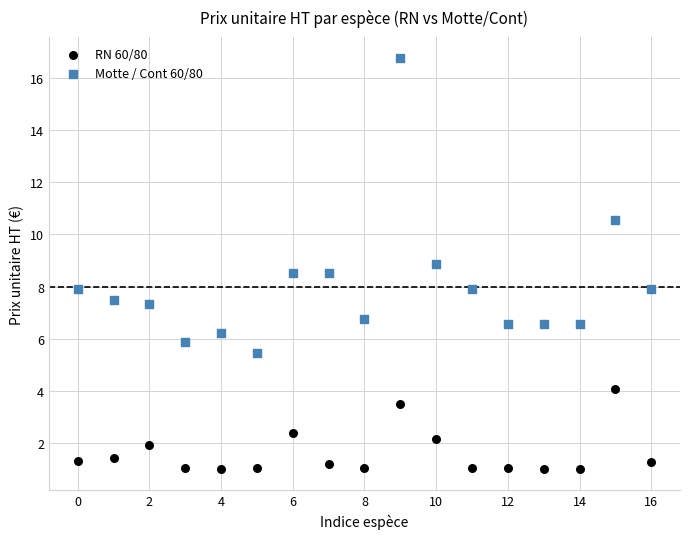

What are all the series names shown in the legend?

RN 60/80, Motte / Cont 60/80